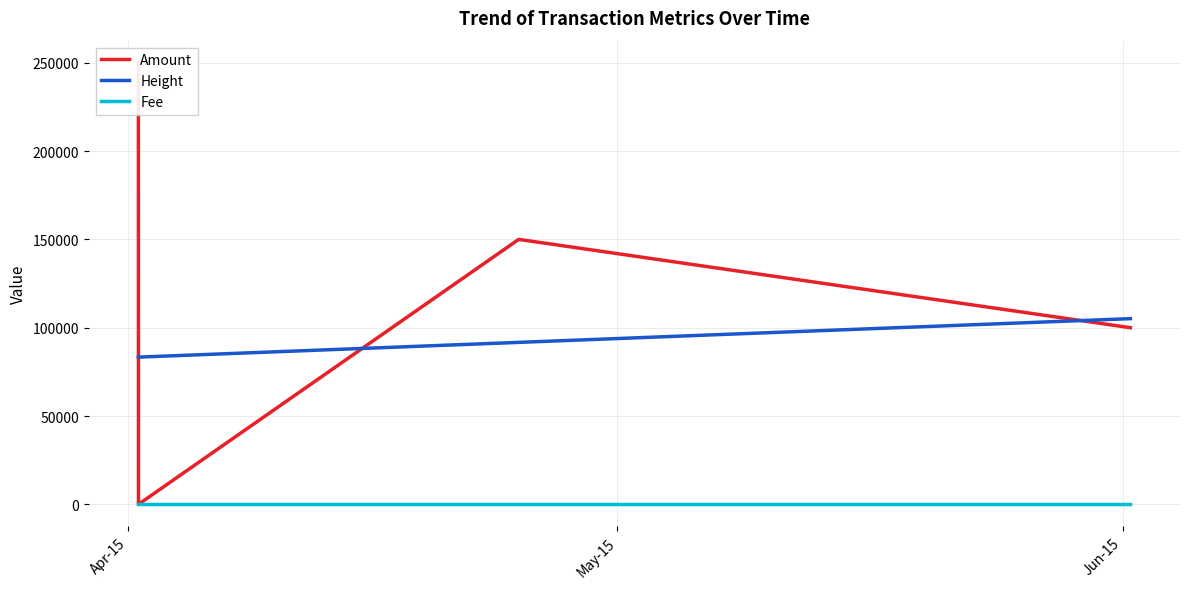

What is the minimum value for Height?

83351